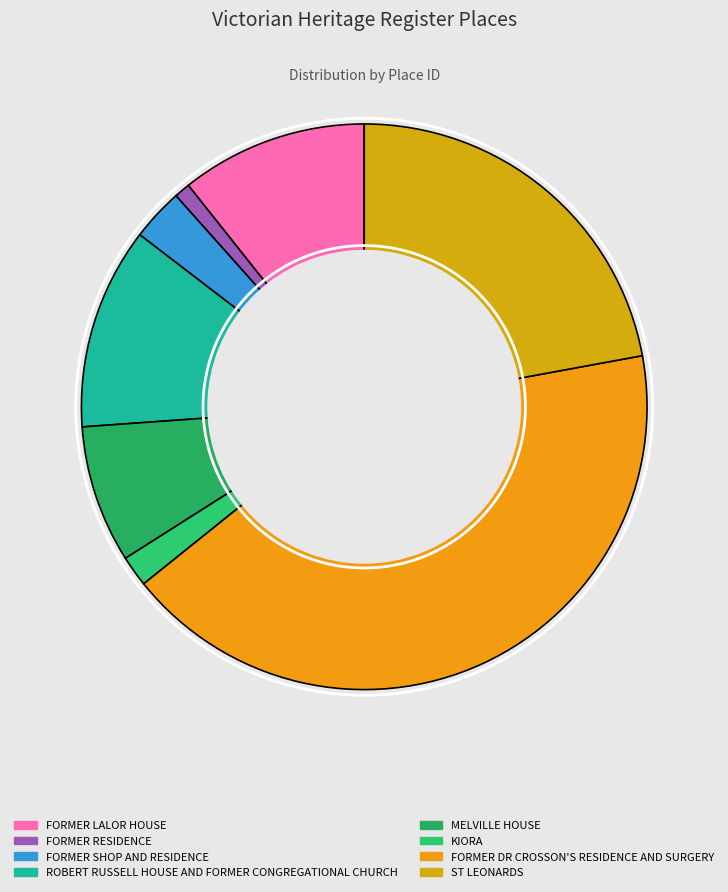

Which slice is the smallest?

FORMER RESIDENCE